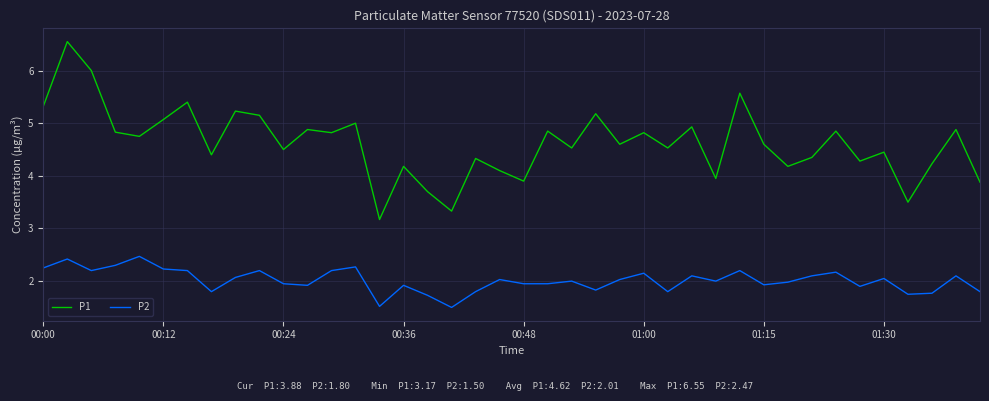

Which series has the largest total across all categories?

P1